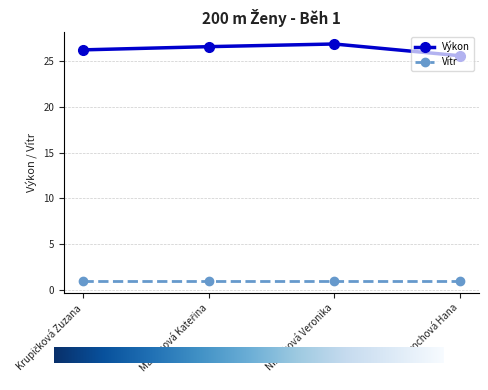

At Prochová Hana, list the series in order from smallest to largest.

Vítr, Výkon